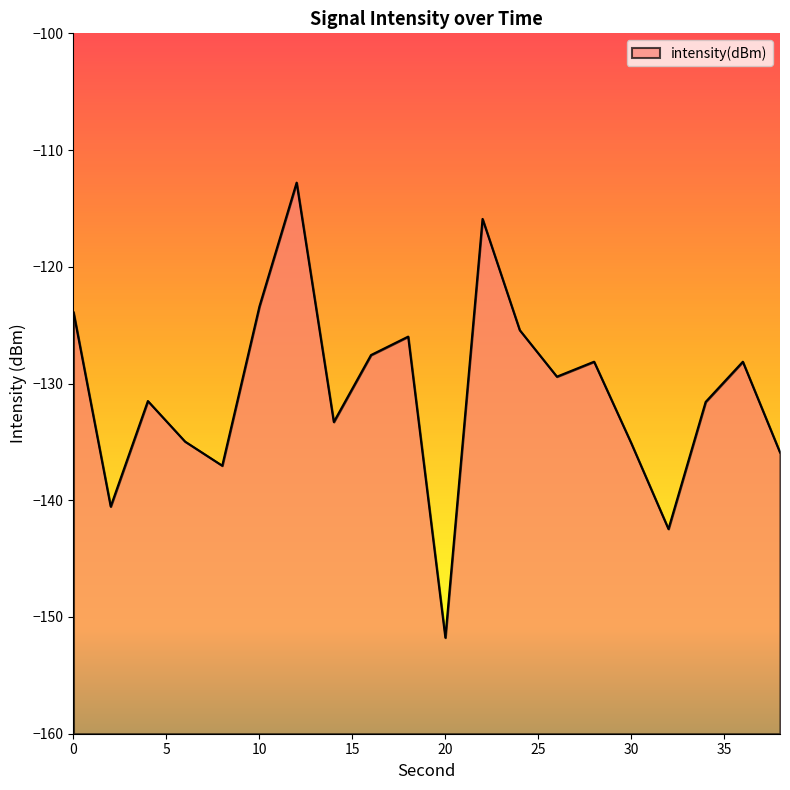

The chart shows a value of -204.5 at 26. True or false?

False